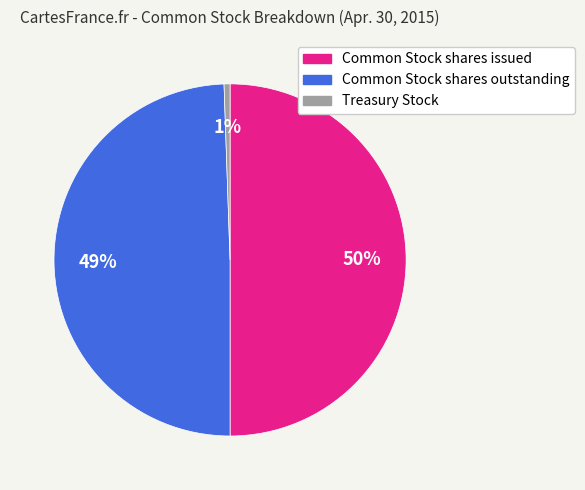

To the nearest percent, what percentage of the pie is Common Stock shares issued?

50%